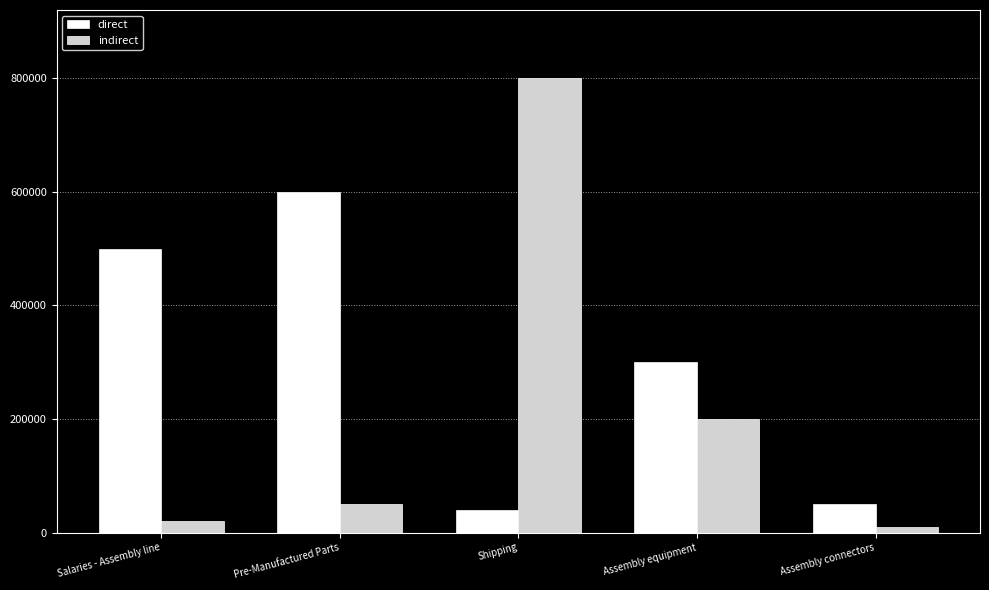

What is the total value across all series at Assembly connectors?

60000